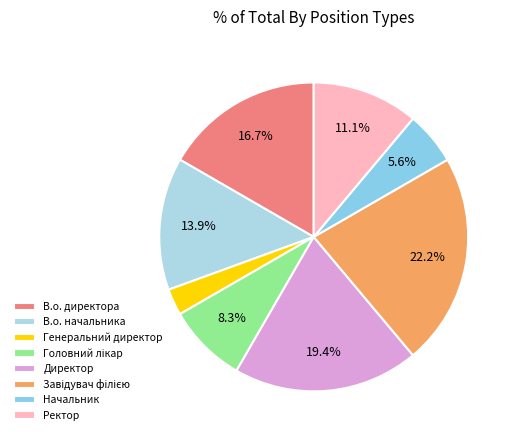

To the nearest percent, what is the difference between the largest and smallest slice percentages?

19%